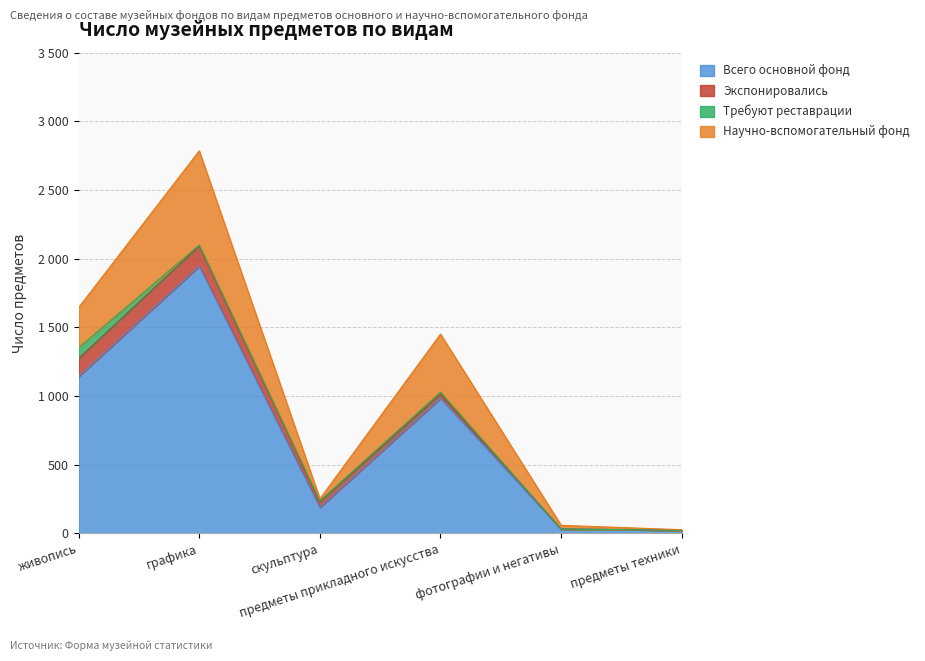

What is the total value across all series at предметы прикладного искусства?

1451